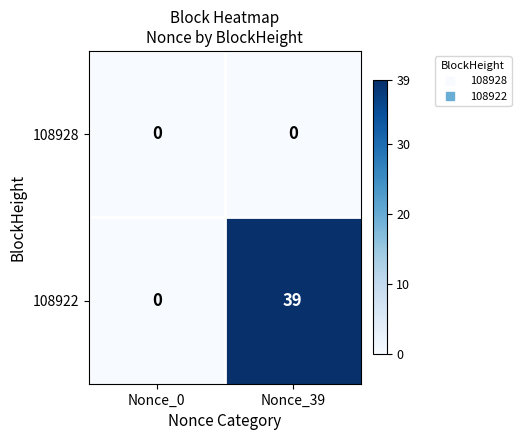

Which series changed the most between Nonce_0 and Nonce_39?

108922